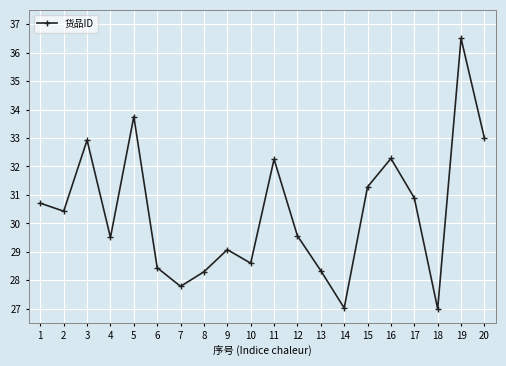

How many data points are less than 30?

10